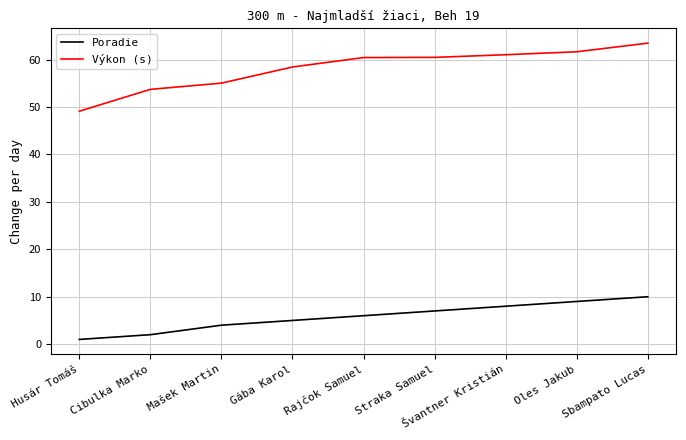

What are all the series names shown in the legend?

Poradie, Výkon (s)